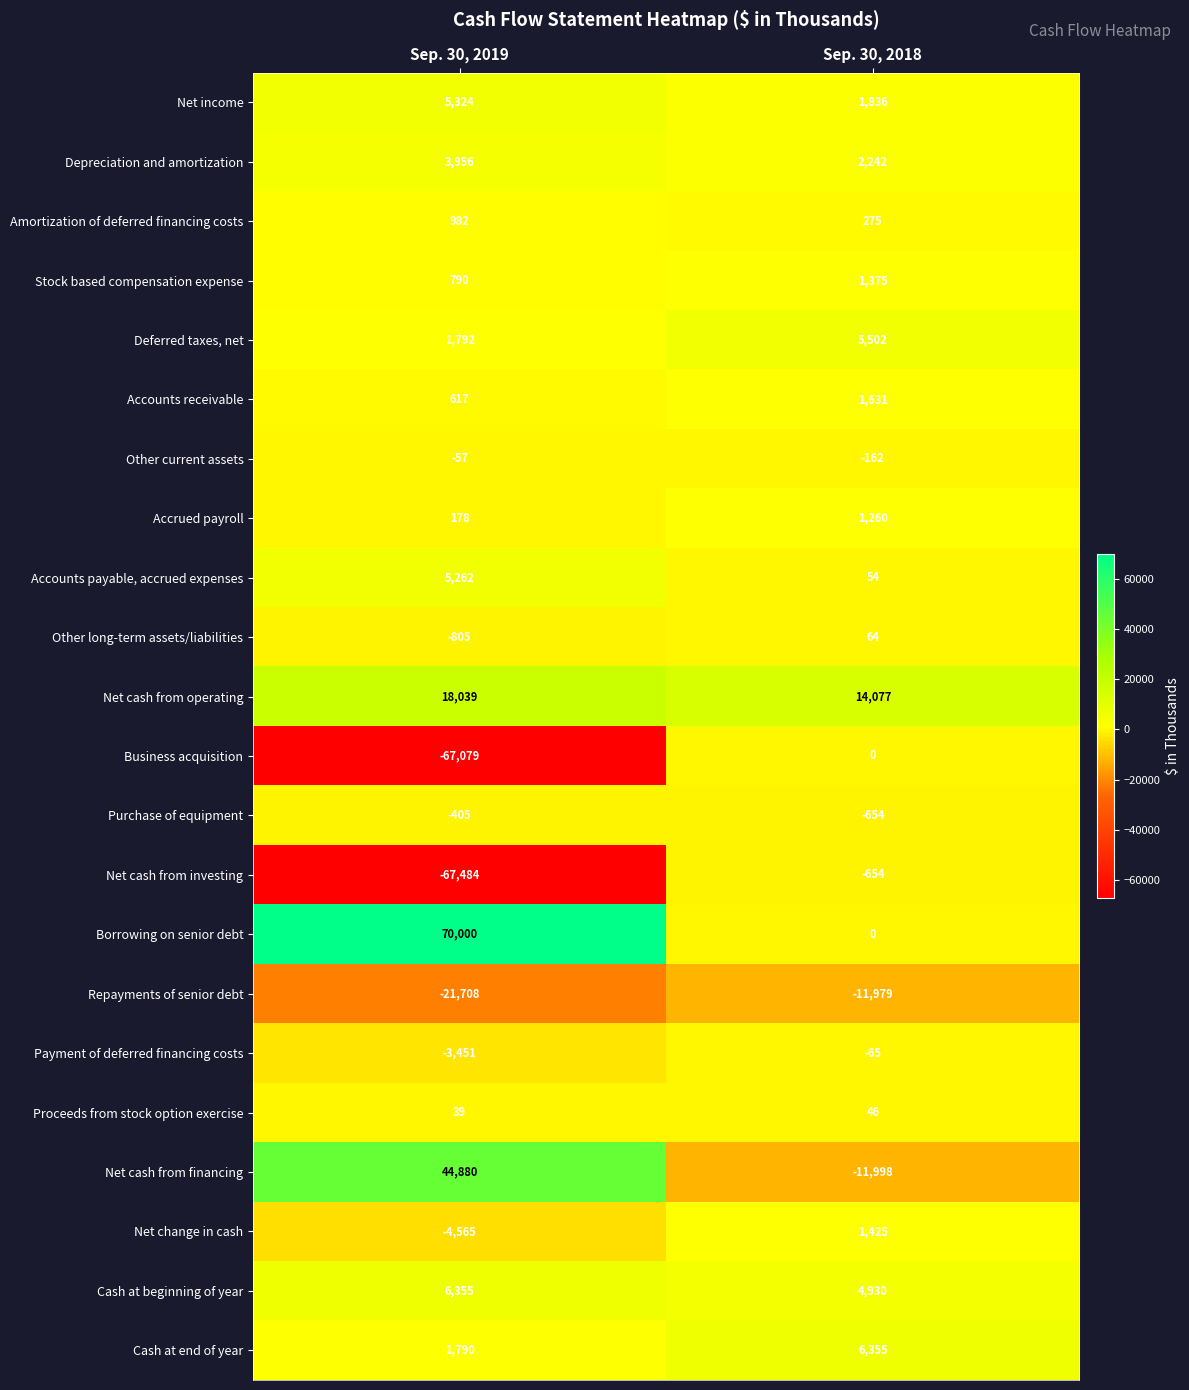

Which series has the widest spread of values?

Borrowing on senior debt